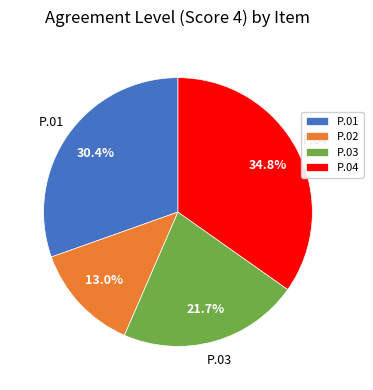

Approximately how many times larger is the value at P.02 compared to P.03?

0.6